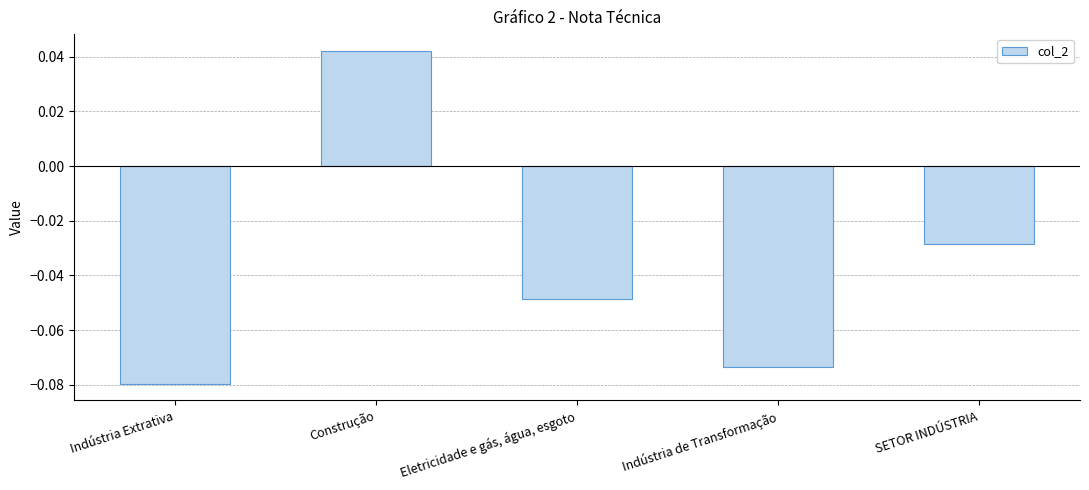

Which label corresponds to the largest value in the chart?

Construção